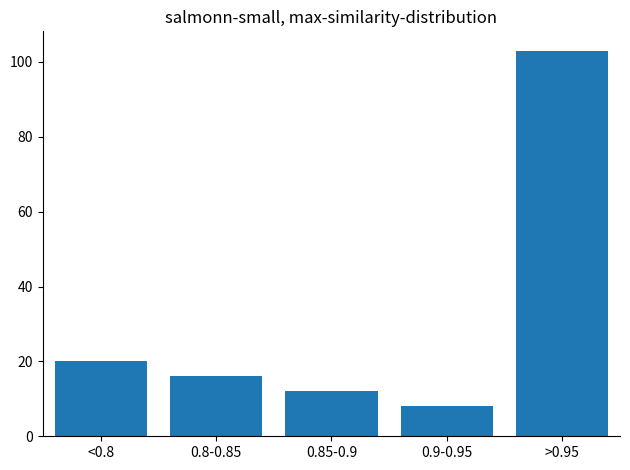

Reading left to right, transcribe all the data shown in this chart.

<0.8=20	0.8-0.85=16	0.85-0.9=12	0.9-0.95=8	>0.95=103